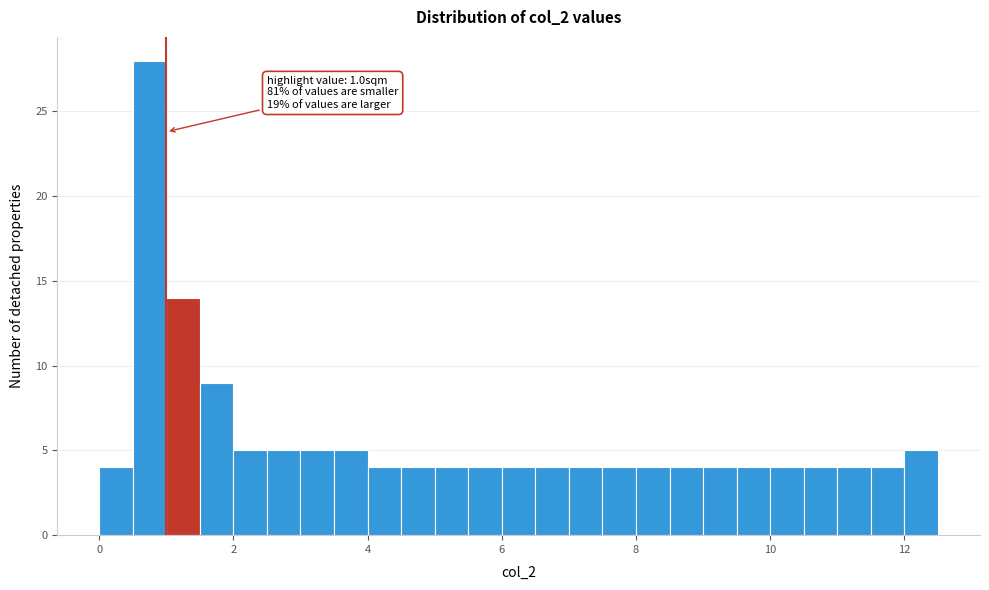

Around what value on the x-axis is the tallest bar? Give the approximate position of its centre, as read against the axis.

0.8